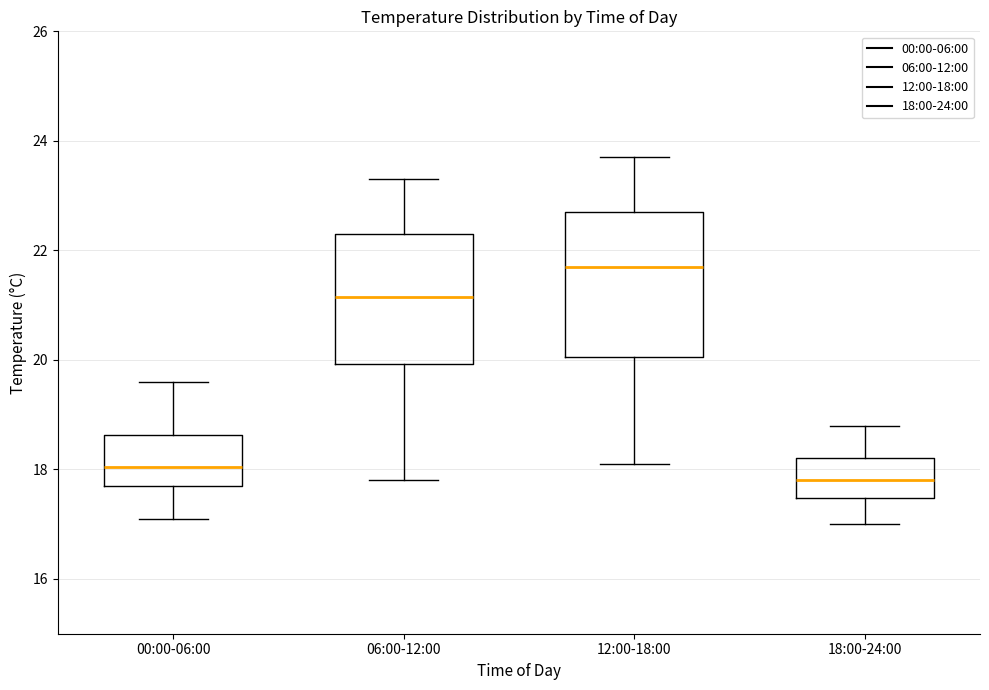

Which box's median line is the highest?

12:00-18:00